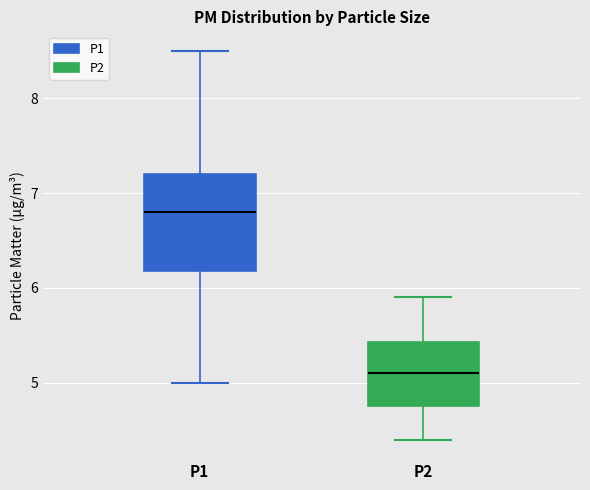

Where is the upper edge of the box for P1 on the y-axis? The values are not printed on the chart, so give them approximately, as read against the axis.

7.2